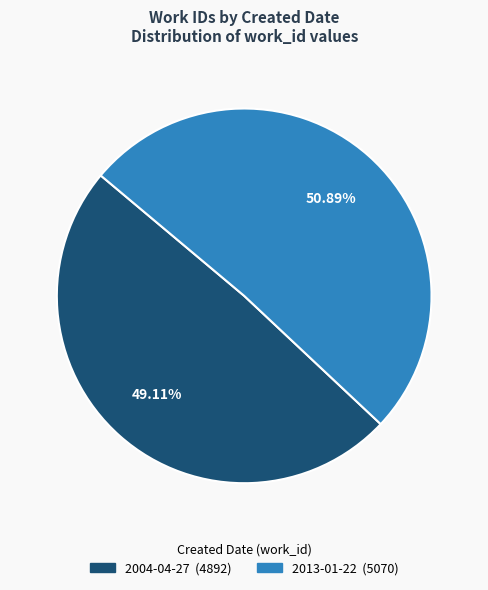

How many segments does this pie chart have?

2